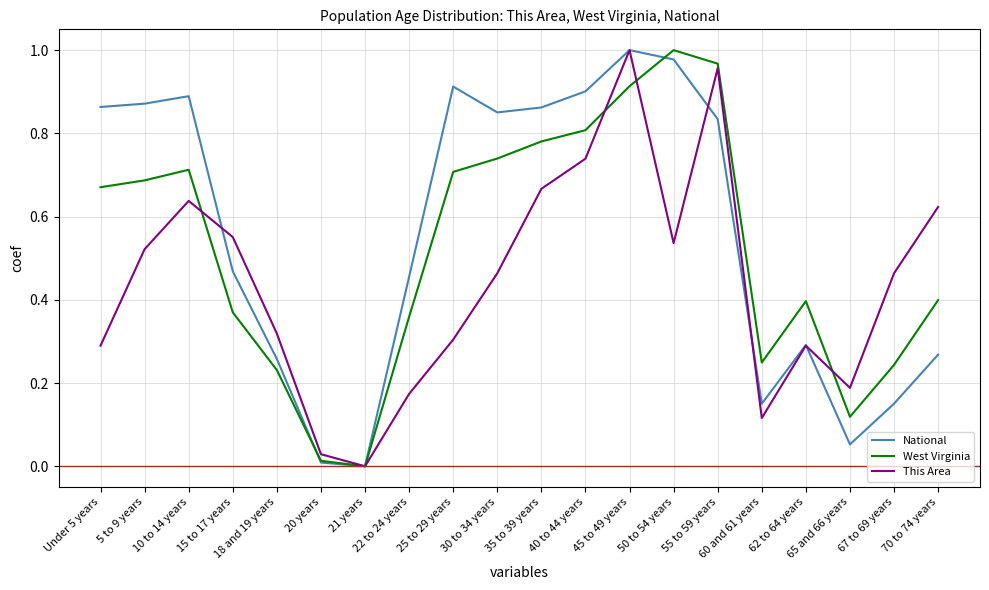

The West Virginia series shows 0.7 at 30 to 34 years. True or false?

True